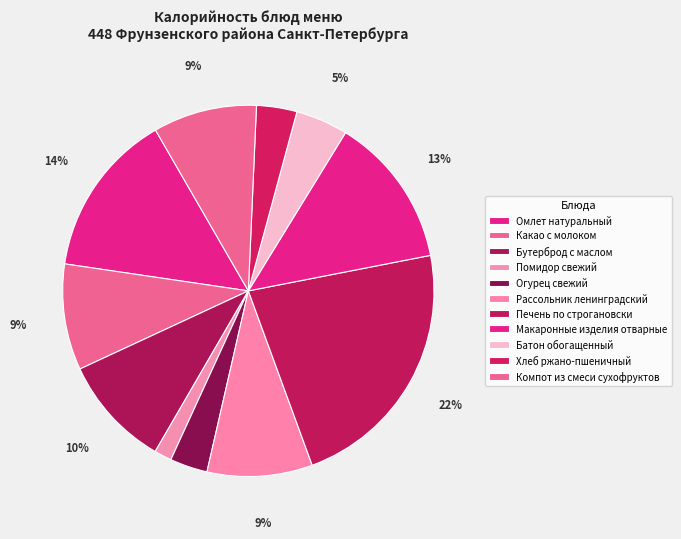

What percentage is the Макаронные изделия отварные slice, to the nearest percent?

13%